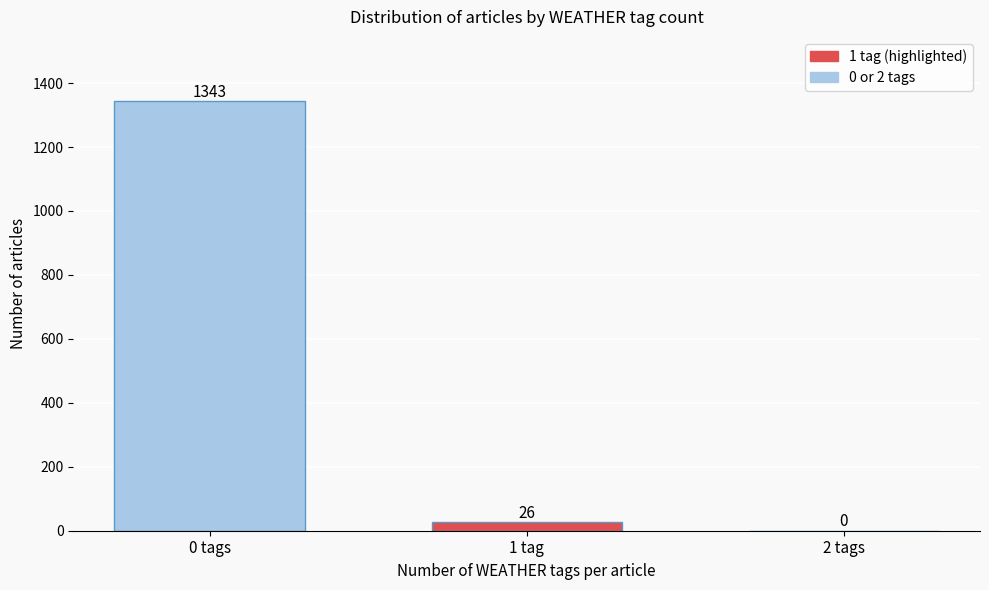

Reading right to left, transcribe all the data shown in this chart.

2 tags=0	1 tag=26	0 tags=1343